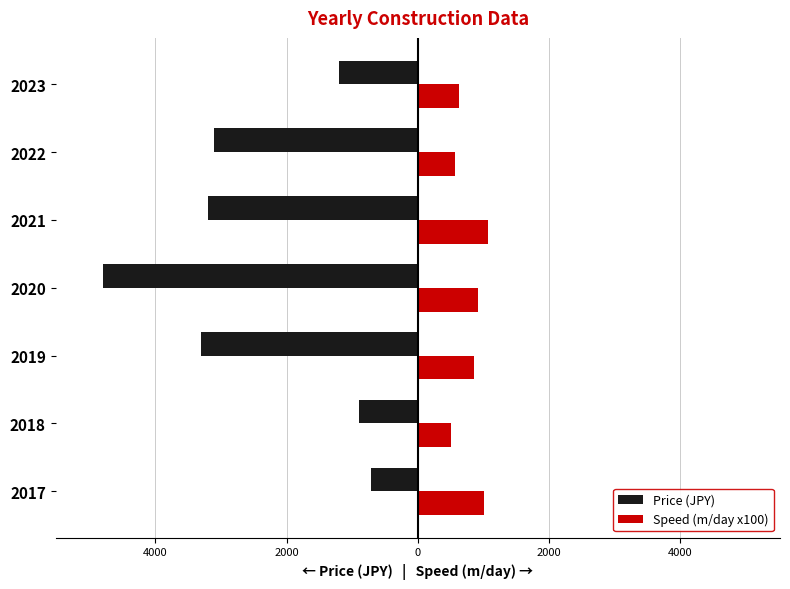

What are all the series names shown in the legend?

Price (JPY), Speed (m/day x100)